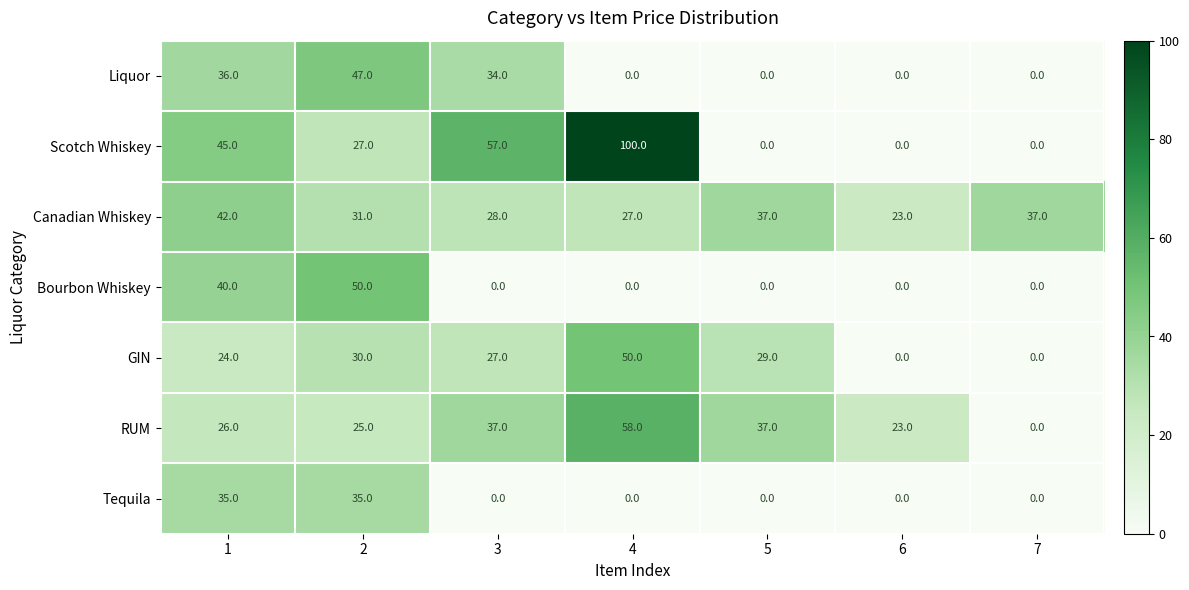

How many distinct data groups are displayed?

7